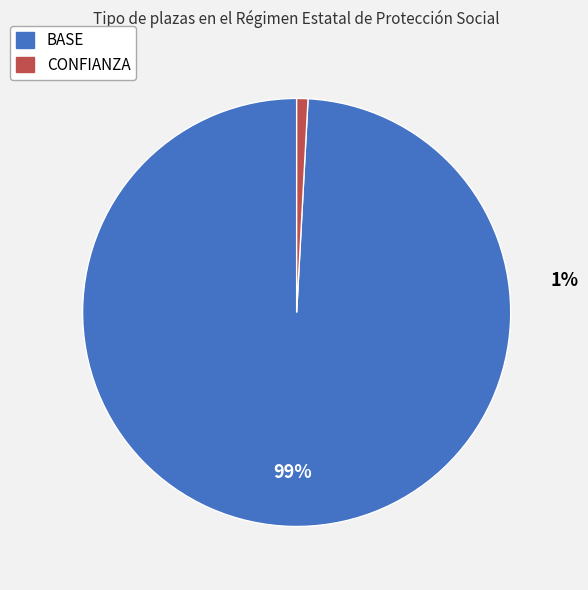

Is the sum of BASE NO and CONFIANZA greater than half?

No